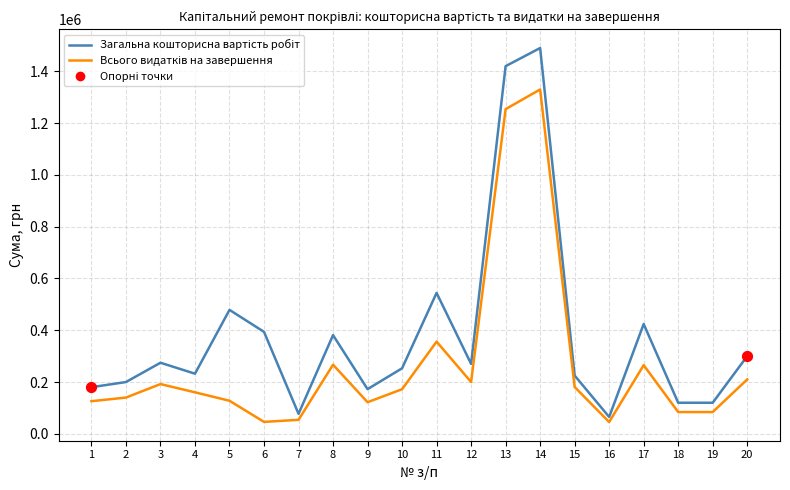

What is the spread (max minus min) of values at 15?

44165.0